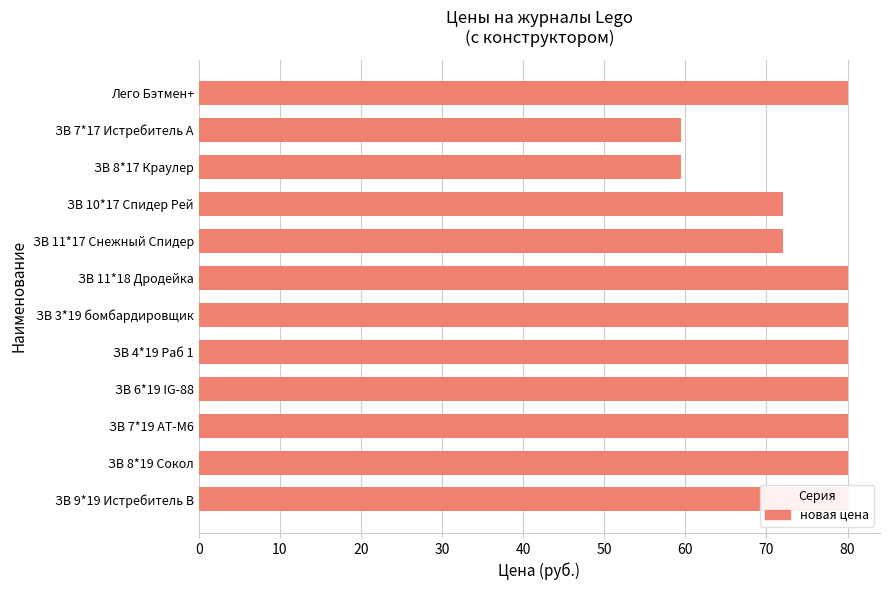

Count the values in the range 72 to 80.

10